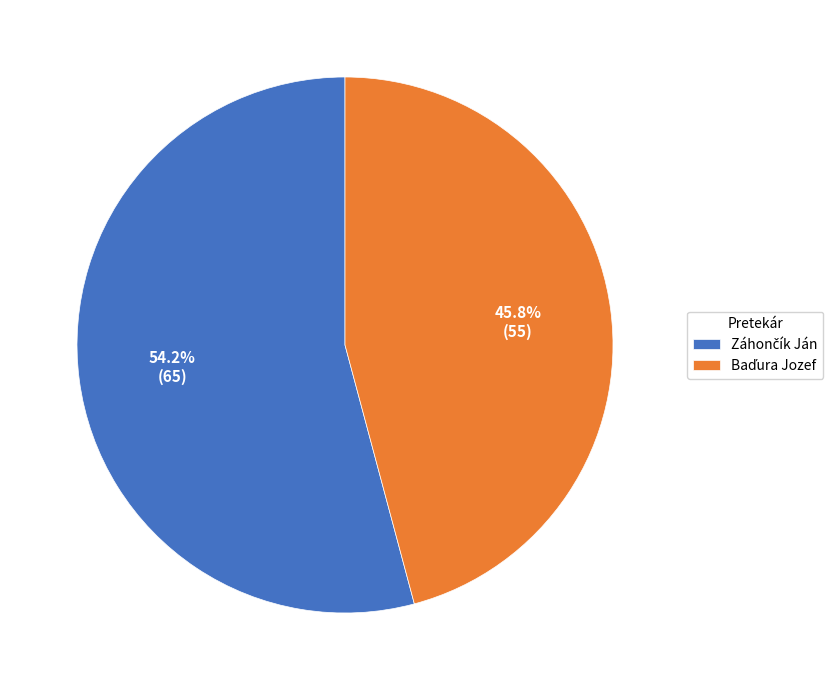

How many slices are in this pie chart?

2